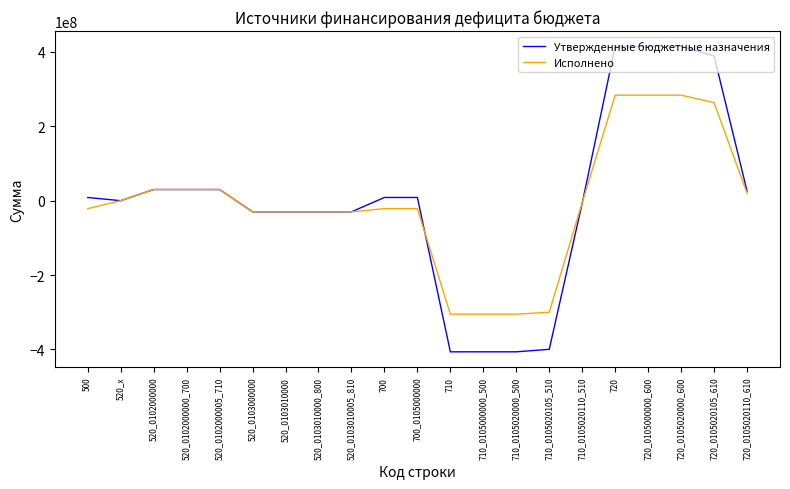

The Исполнено series shows -195273112.6 at 710. True or false?

False